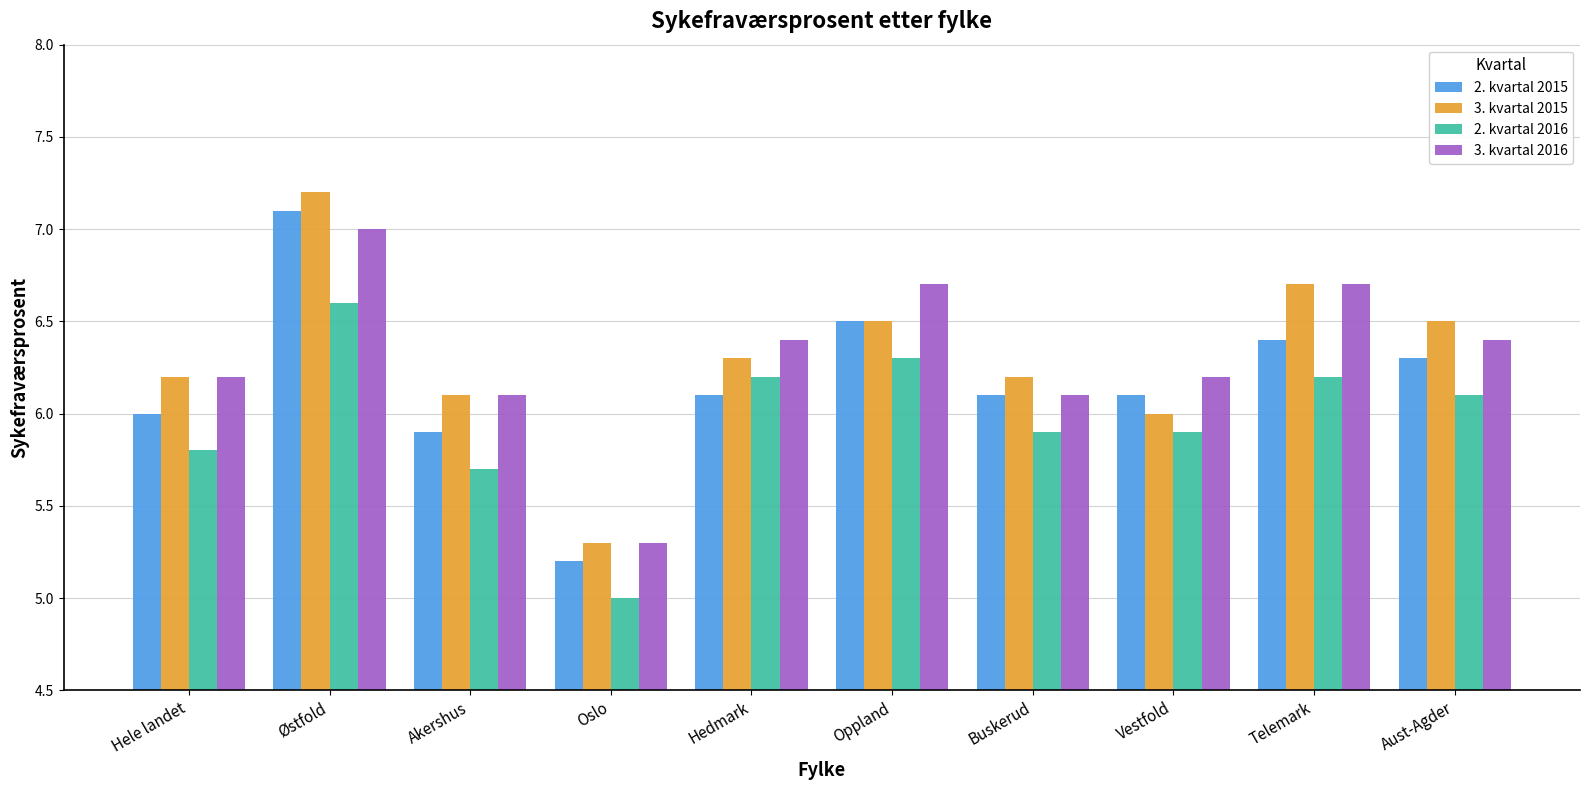

What is the spread (max minus min) of values at Telemark?

0.5